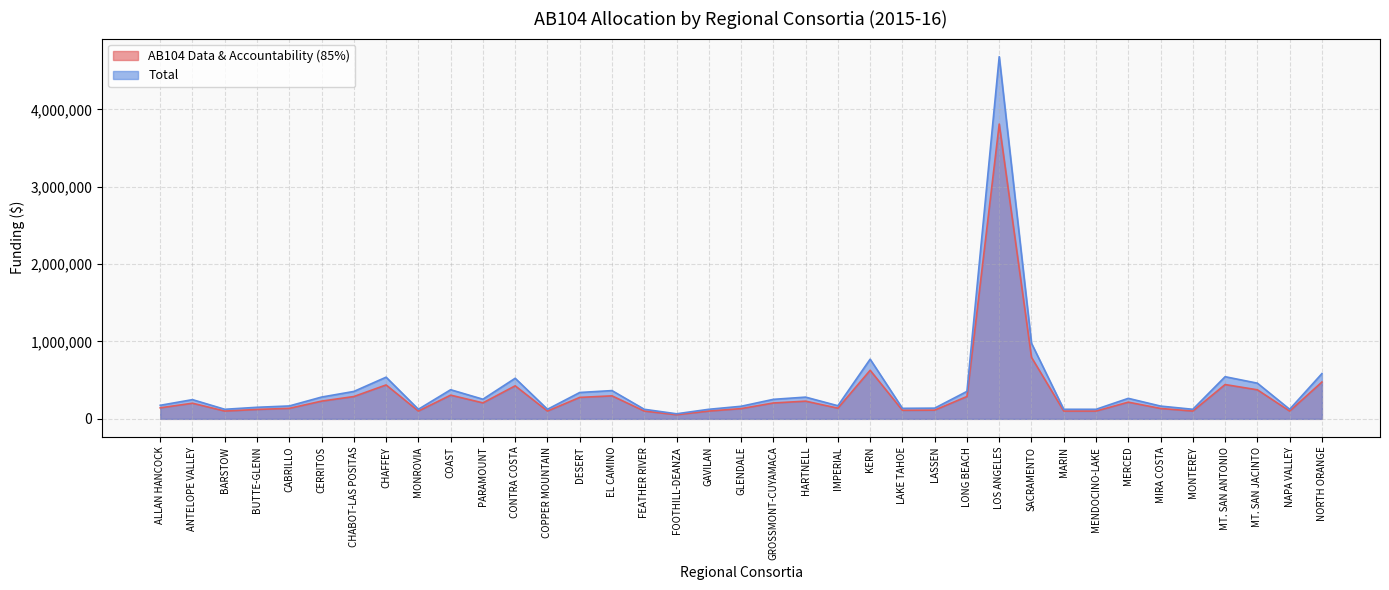

Is it true that Total equals 226073 at LASSEN?

False